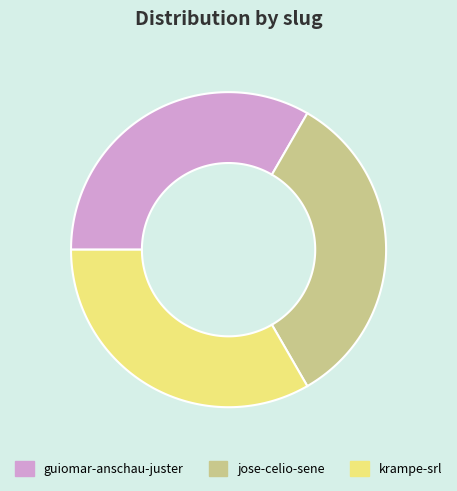

What is the largest slice in the pie chart?

guiomar-anschau-juster